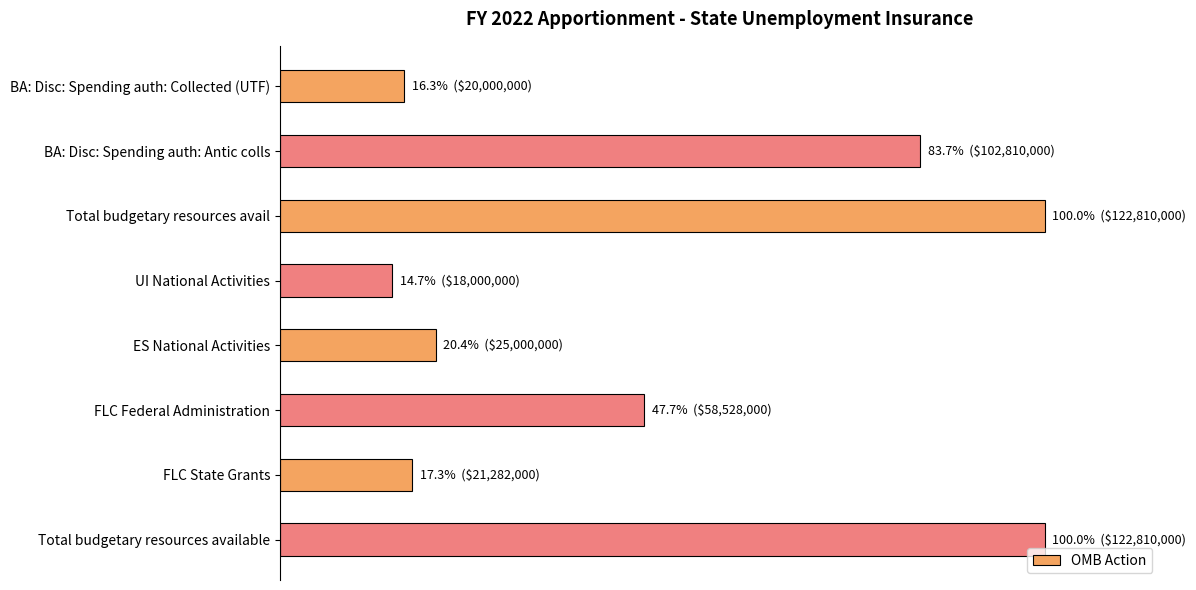

Are the bars horizontal?

Yes